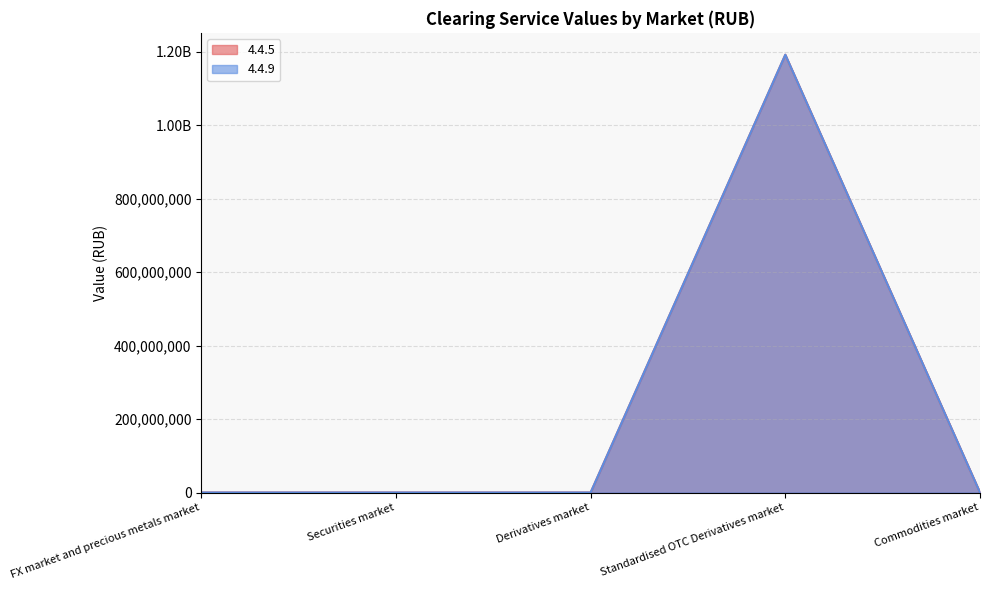

Reading left to right, extract all data points from this chart.

4.4.5: 0.0	0.0	0.0	1191997371.0	0.0
4.4.9: 0.0	0.0	0.0	1191997371.0	0.0